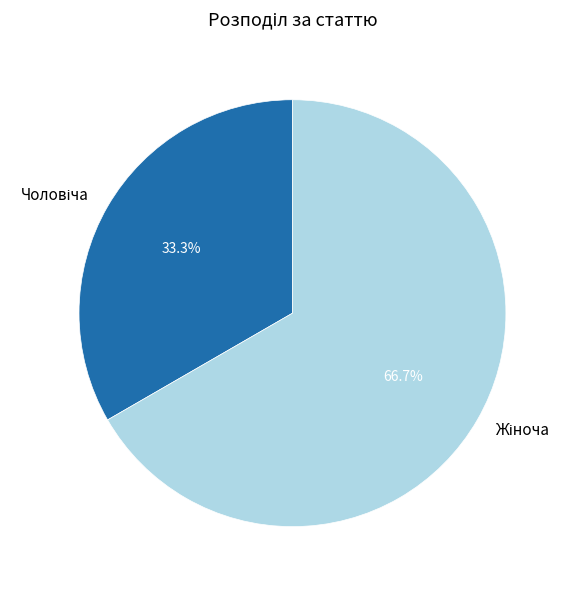

Does any single category account for the majority?

Yes